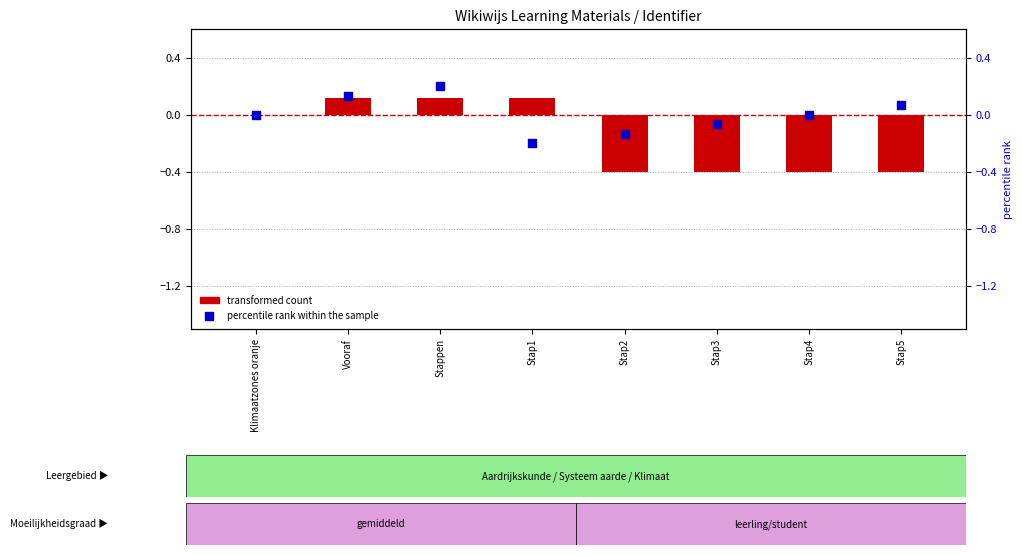

What are all the series names shown in the legend?

transformed count, percentile rank within the sample